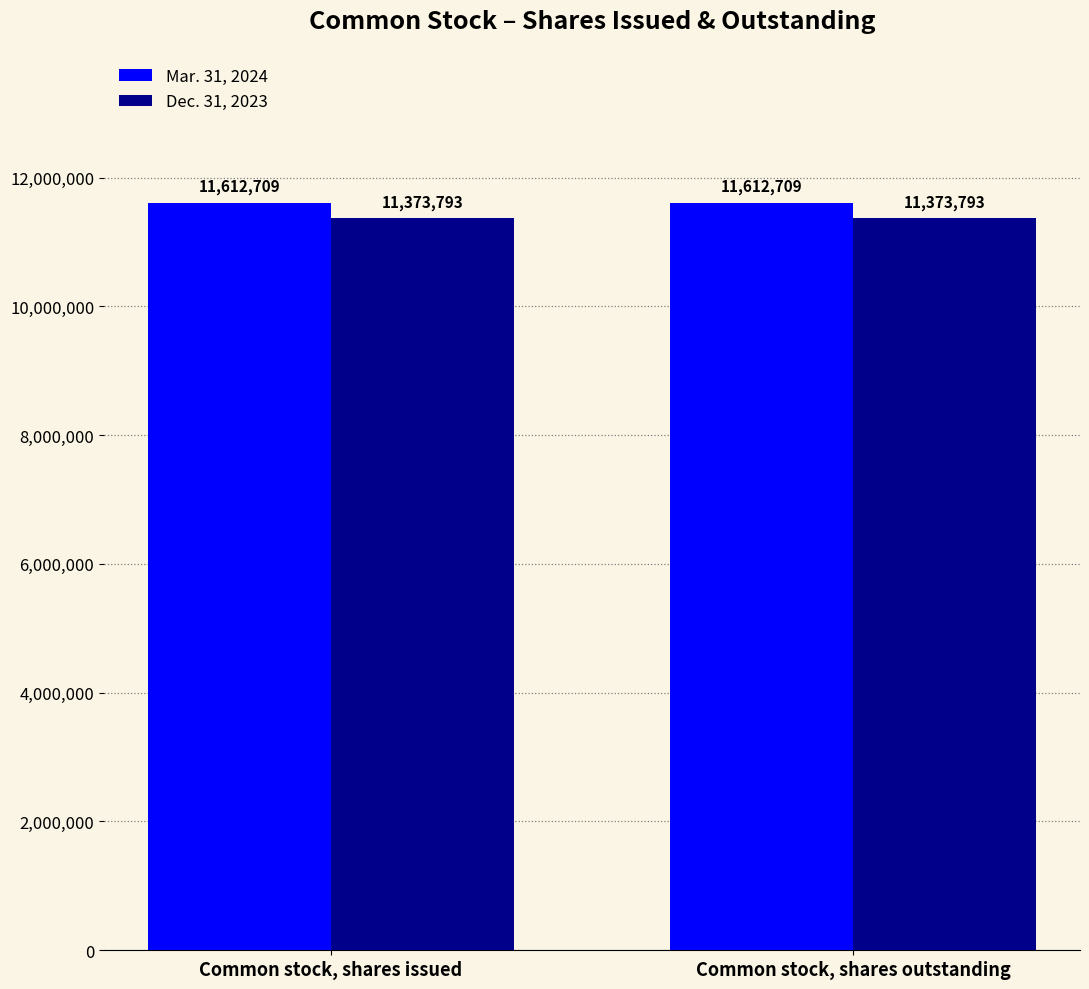

Rank the series by their maximum value, from lowest to highest.

Dec. 31, 2023, Mar. 31, 2024